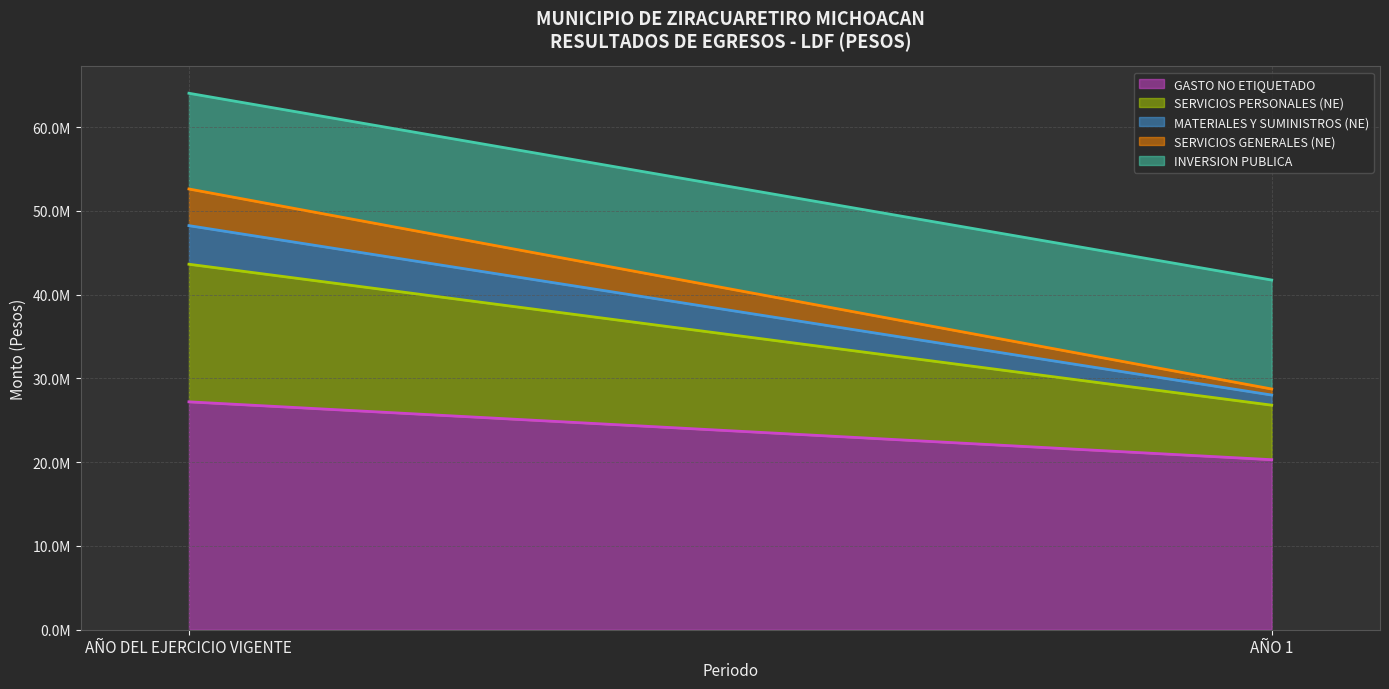

What is the value of the GASTO NO ETIQUETADO point at the 2nd from the left?

20300391.6